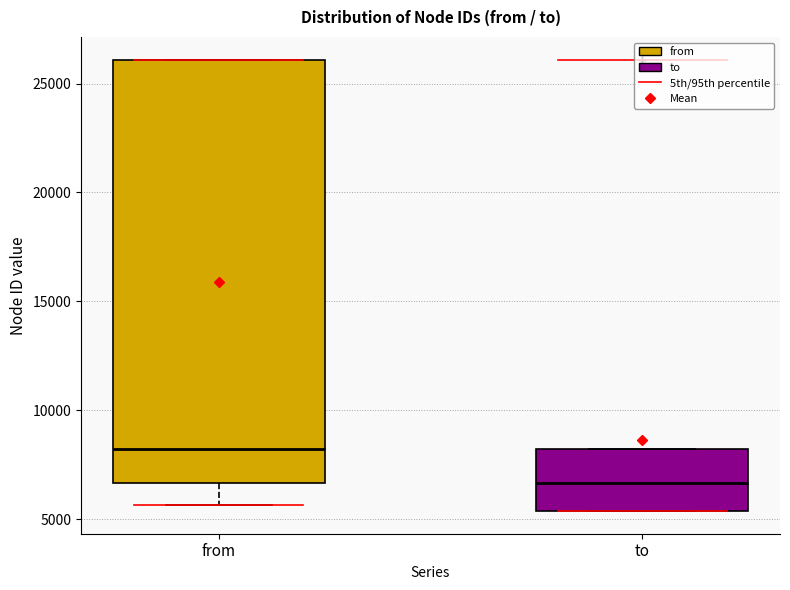

Reading left to right, read every box against the y-axis: the position of its median line, the range the box covers, and the ends of its whiskers. The values are not printed on the chart, so give them approximately, as read against the axis.

from: median 8000, box 6500 to 26000, whiskers 5500 to 26000
to: median 6500, box 5500 to 8000, whiskers 5500 to 8000